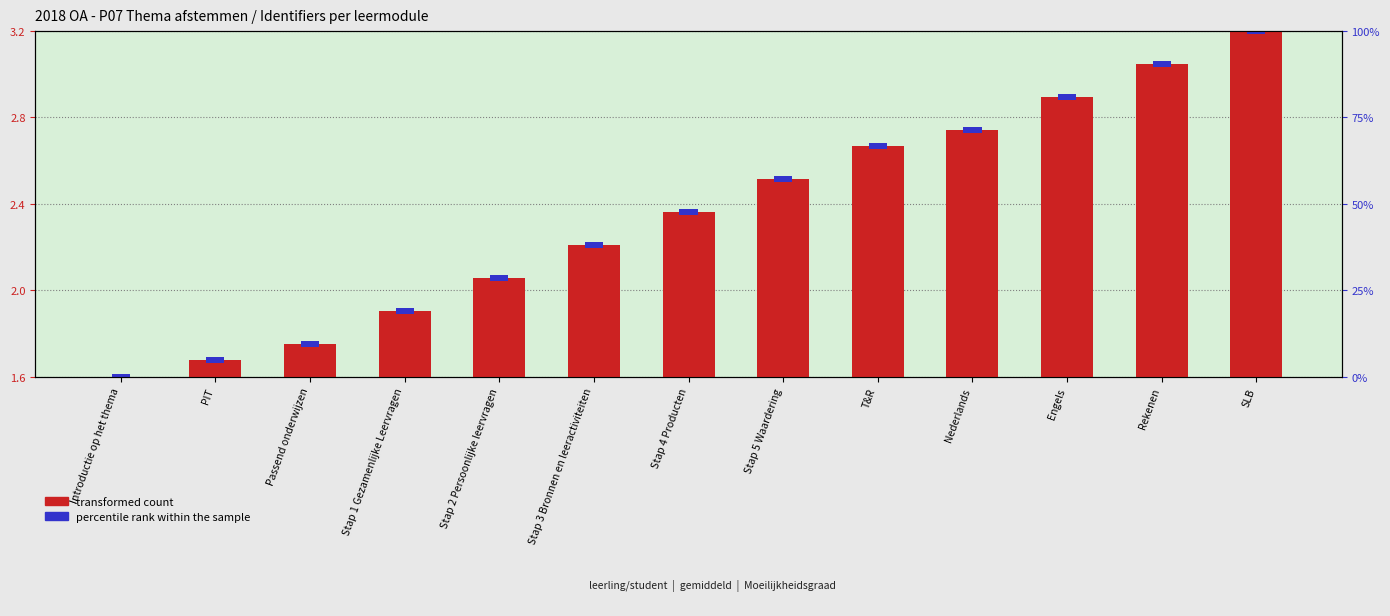

The chart shows a value of 1.0 at SLB. True or false?

False